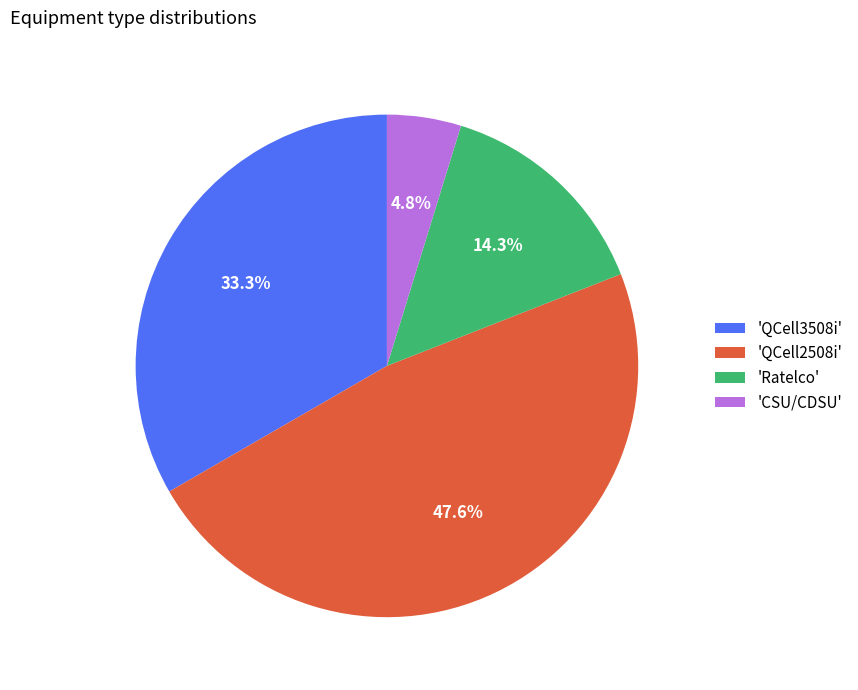

What is the smallest slice in the pie chart?

'CSU/CDSU'